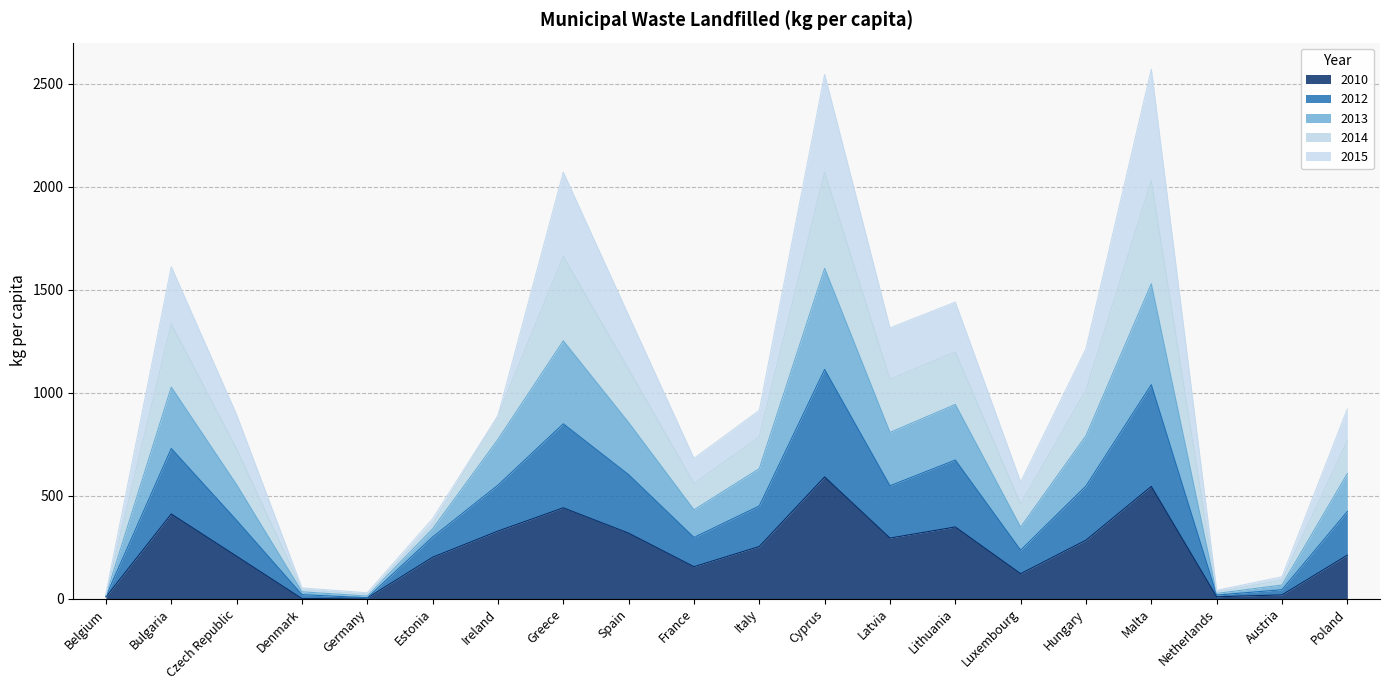

What are all the series names shown in the legend?

2010, 2012, 2013, 2014, 2015